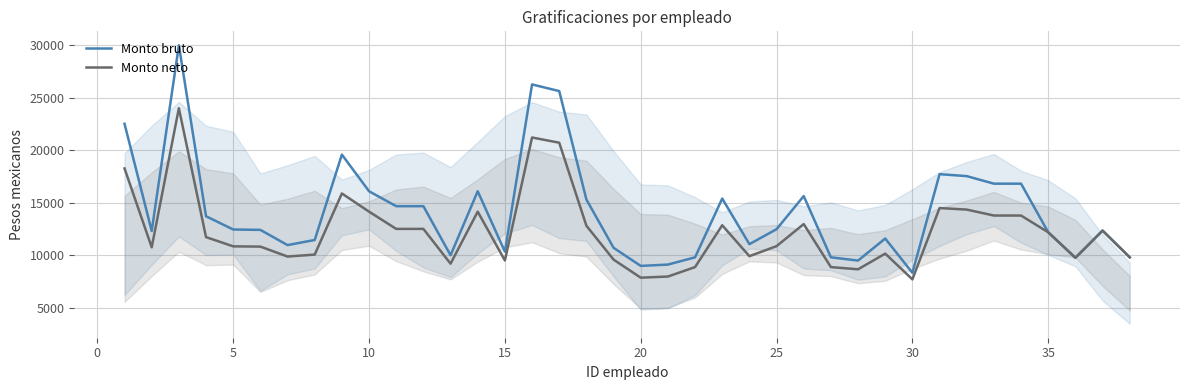

Reading left to right, extract all data points from this chart.

Monto bruto: 22532.8	12315.9	30021.0	13721.0	12457.3	12420.4	10969.7	11458.5	19598.2	16102.0	14679.5	14679.5	10003.3	16102.6	10346.1	26286.2	25653.2	15318.9	10714.8	8988.6	9112.0	9805.4	15407.7	11059.3	12487.5	15642.6	9805.4	9496.6	11595.6	8326.3	17732.8	17546.0	16826.5	16824.5	12190.2	9762.7	12352.9	9805.4
Monto neto: 18276.7	10759.5	24016.0	11729.4	10850.6	10826.9	9878.9	10064.6	15892.0	14158.1	12514.3	12514.3	9199.3	14158.6	9504.1	21228.4	20731.2	12818.8	9589.8	7863.6	7973.0	8872.8	12861.7	9913.3	10870.5	12973.6	8872.8	8663.5	10157.5	7704.1	14502.0	14355.1	13789.4	13787.6	12190.2	9762.7	12352.9	9805.4